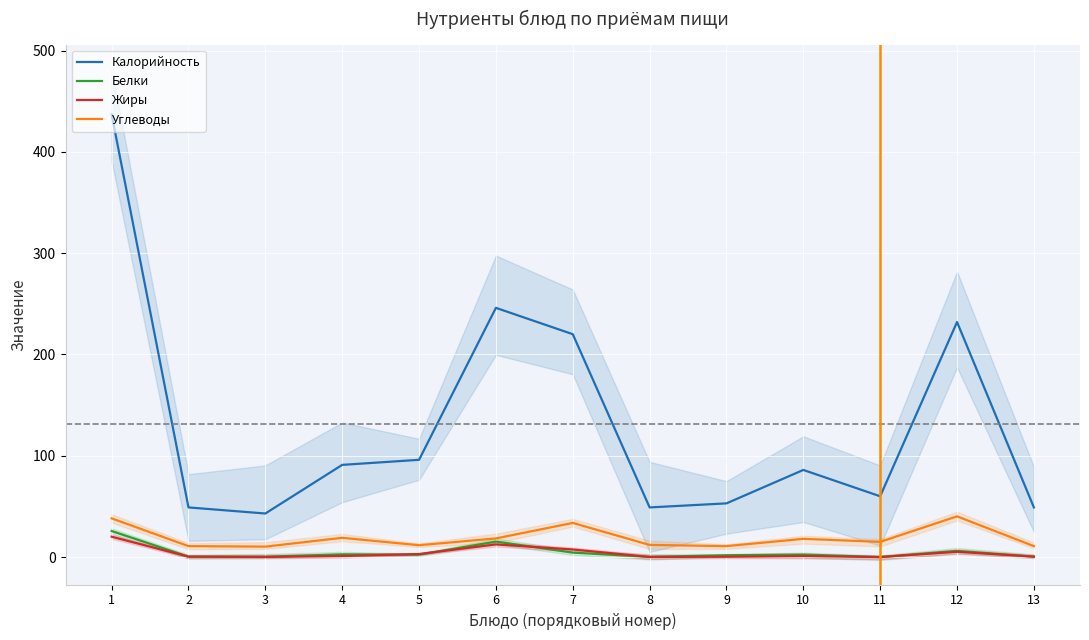

True or false: Белки and Калорийность cross at least once.

False